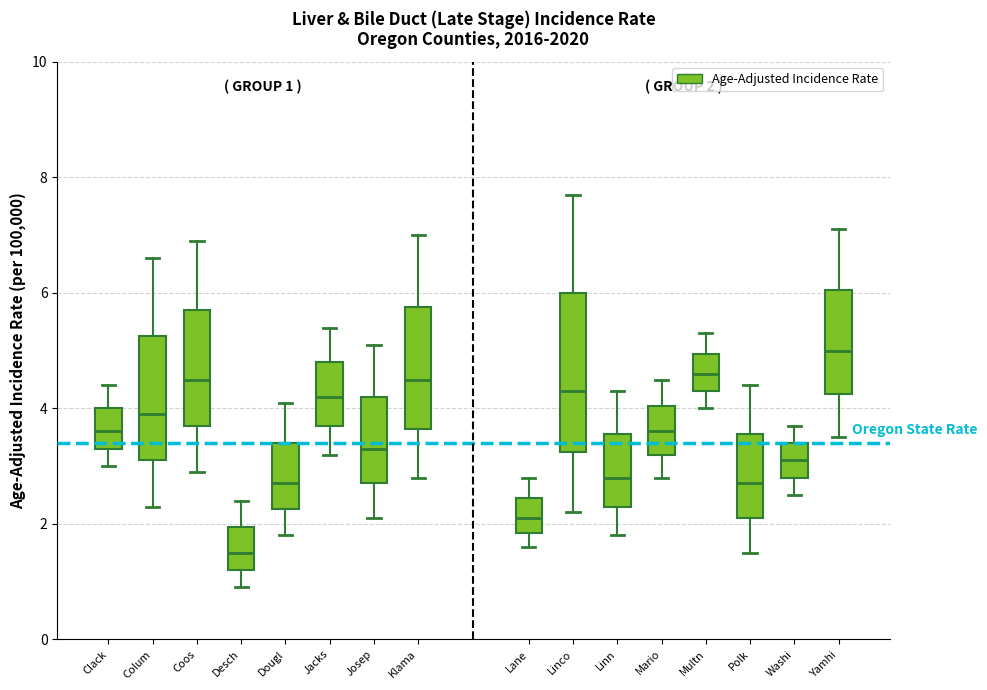

Which box is the tallest, from its lower edge to its upper edge?

Linco